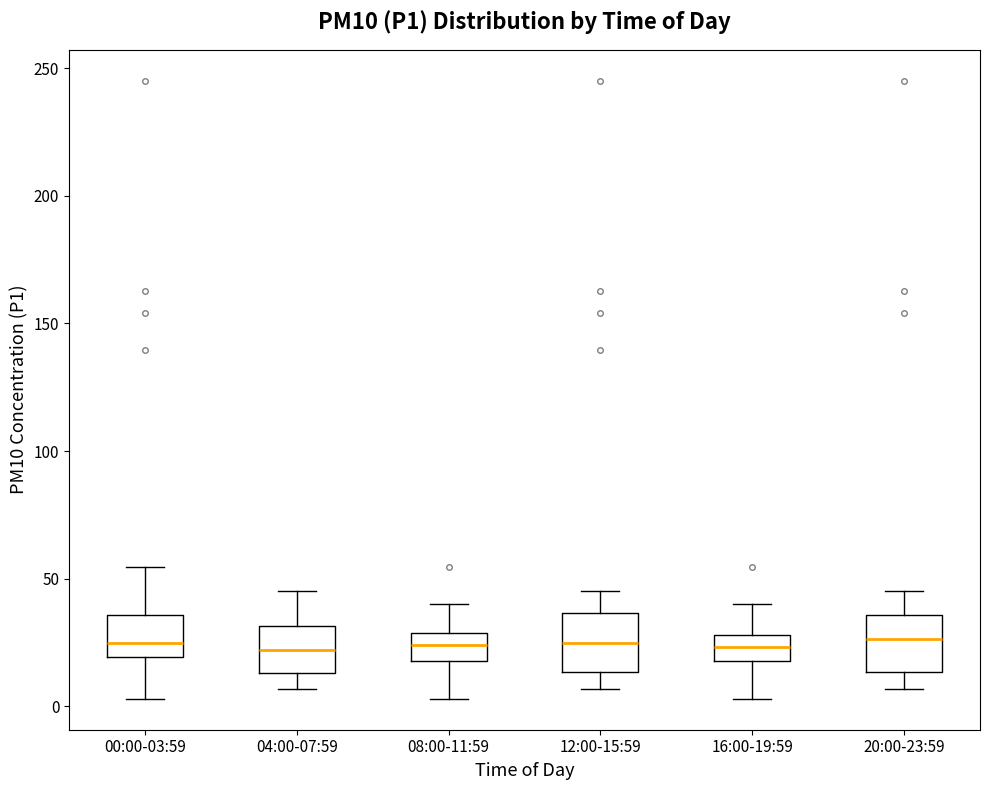

Reading left to right, transcribe this box plot: for each box, give where its median line is, the range the box spans, and where its two whiskers end, as read against the y-axis. The values are not printed on the chart, so give them approximately, as read against the axis.

00:00-03:59: median 25, box 20 to 35, whiskers 5 to 55
04:00-07:59: median 20, box 15 to 30, whiskers 5 to 45
08:00-11:59: median 25, box 20 to 30, whiskers 5 to 40
12:00-15:59: median 25, box 15 to 35, whiskers 5 to 45
16:00-19:59: median 25, box 20 to 30, whiskers 5 to 40
20:00-23:59: median 25, box 15 to 35, whiskers 5 to 45